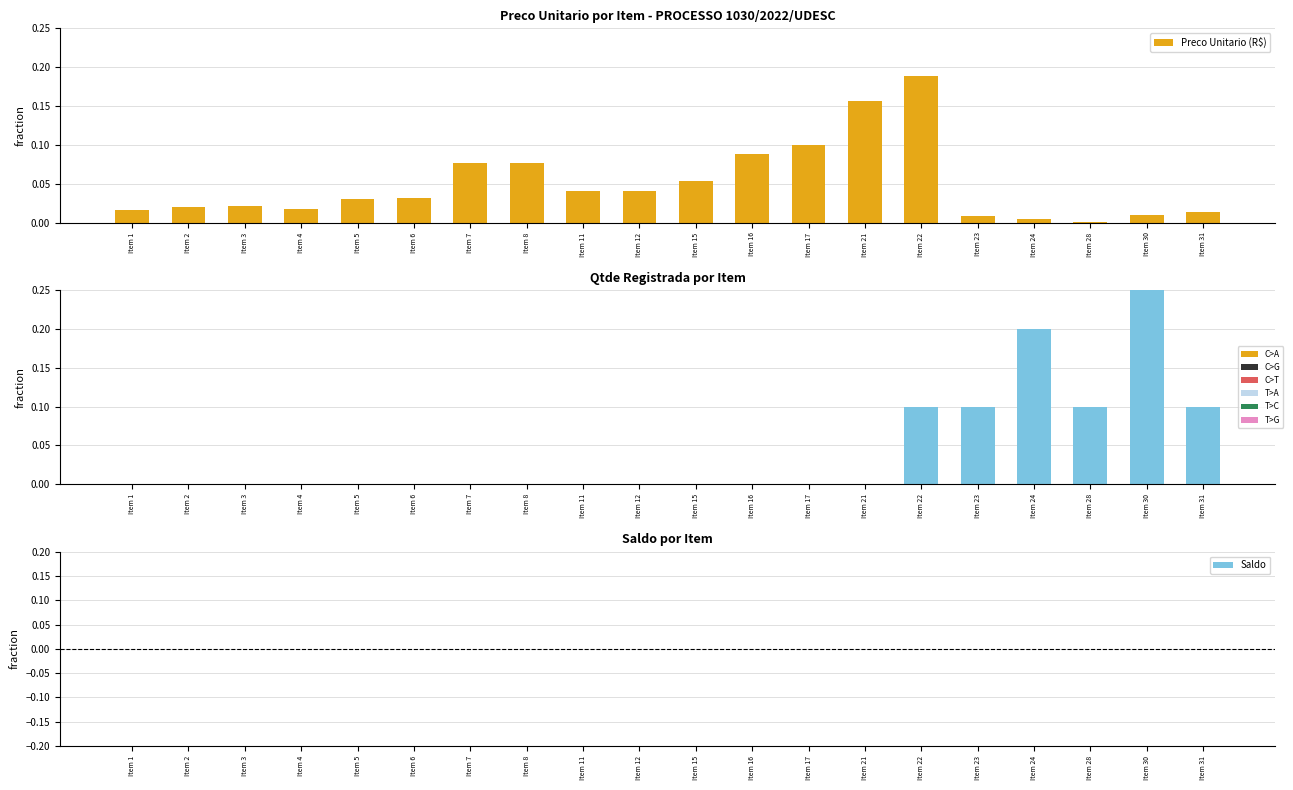

What is the difference between the Qtde Registrada values at Item 22 and Item 16?

0.1